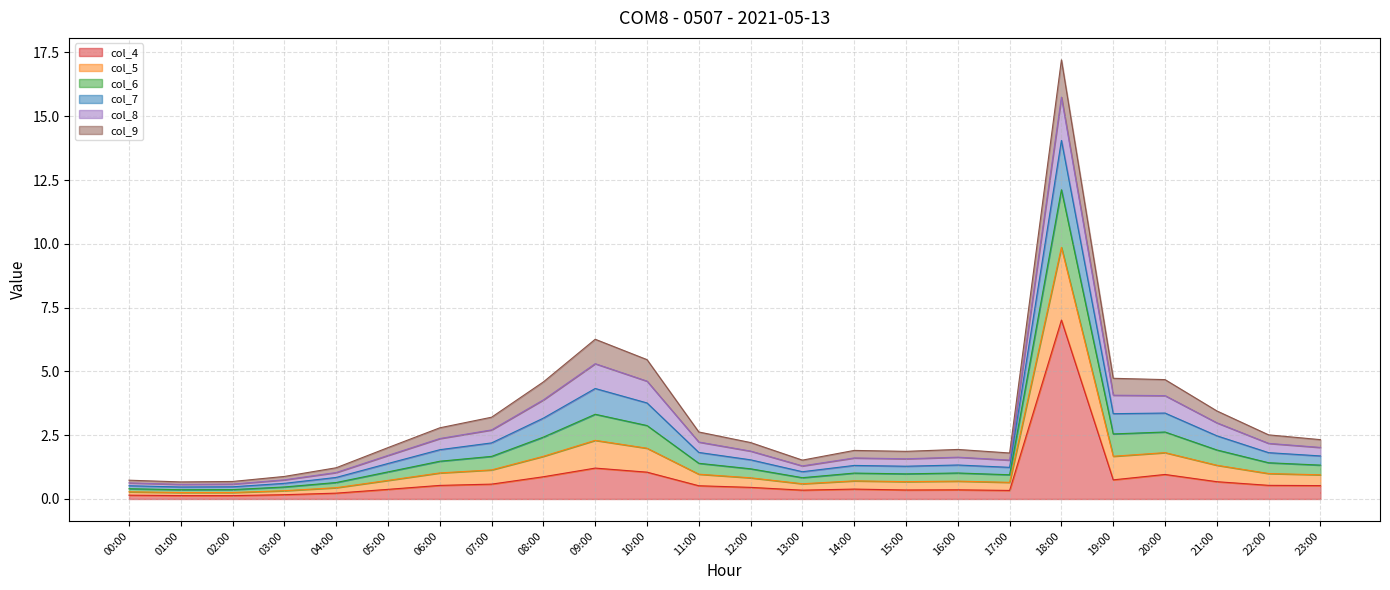

At which category is the sum across all series the highest?

18:00